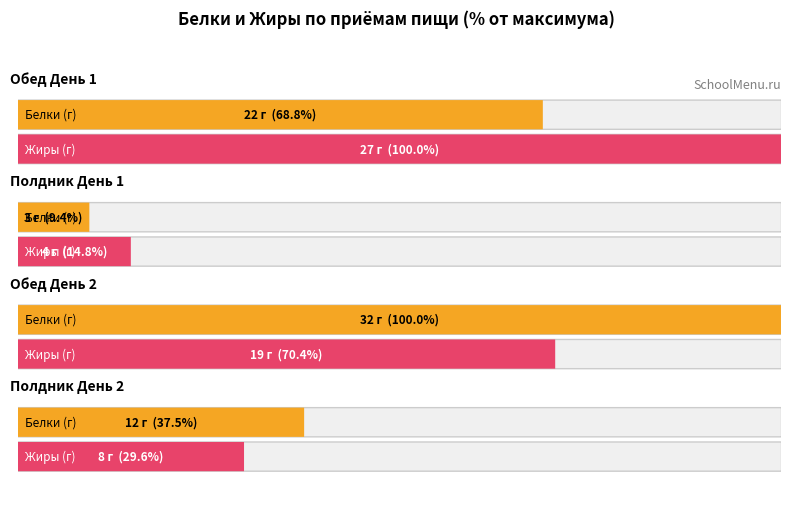

How many data points in Белки are above 22?

1